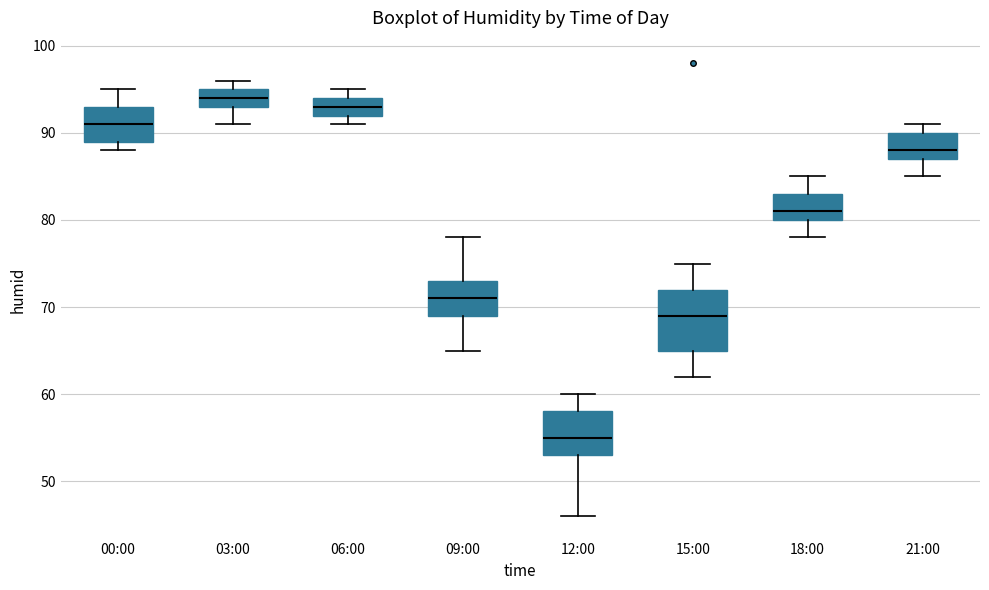

Which box's median line is the highest?

03:00